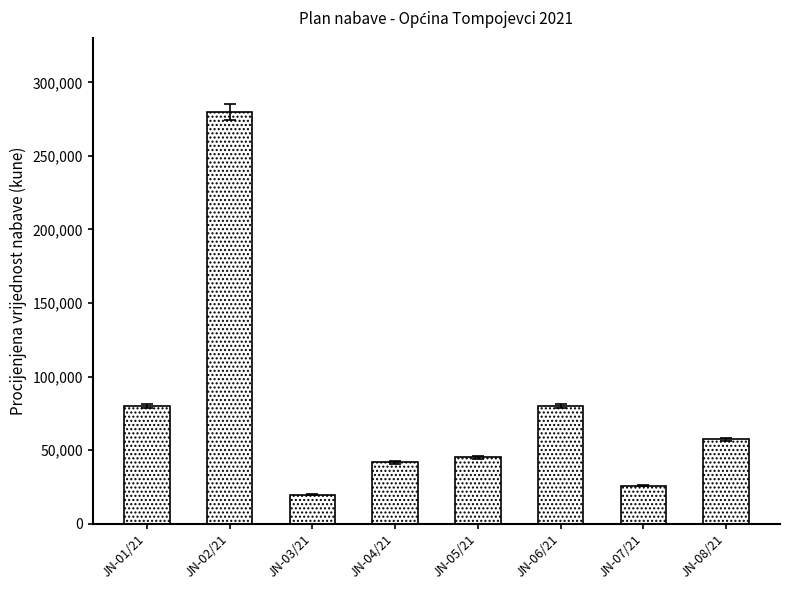

What is the maximum value shown in the chart?

280000